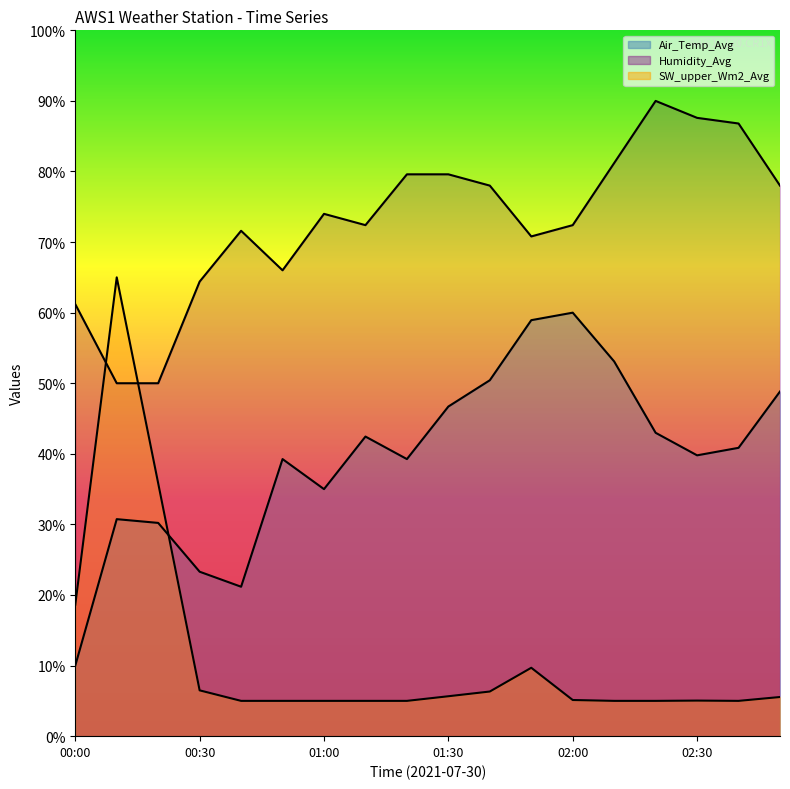

Reading right to left, extract all data points from this chart.

Air_Temp_Avg: 48.8	40.9	39.8	43.0	53.1	60.0	58.9	50.4	46.7	39.3	42.4	35.0	39.3	21.2	23.3	30.2	30.7	10.0
Humidity_Avg: 78.0	86.8	87.6	90.0	81.2	72.4	70.8	78.0	79.6	79.6	72.4	74.0	66.0	71.6	64.4	50.0	50.0	61.2
SW_upper_Wm2_Avg: 5.5	5.0	5.0	5.0	5.0	5.1	9.7	6.3	5.7	5.0	5.0	5.0	5.0	5.0	6.5	35.8	65.0	18.6